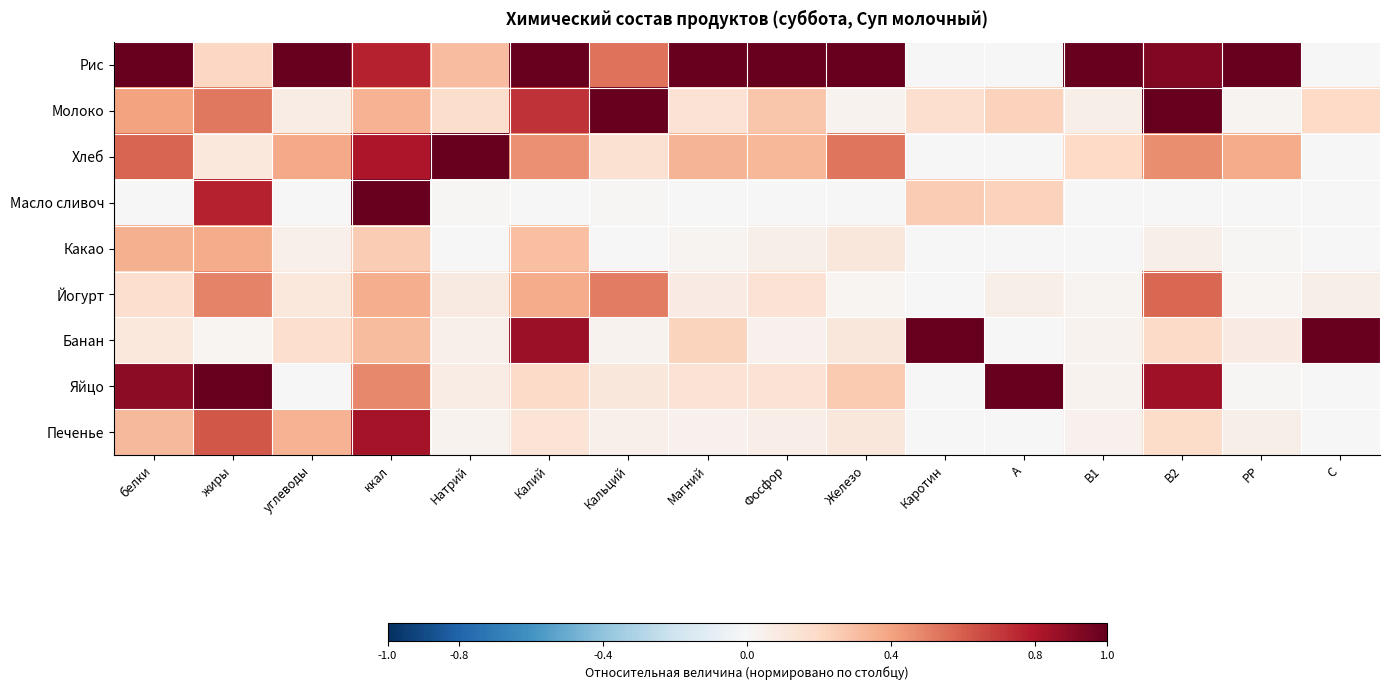

Which label corresponds to the largest value in the chart?

белки